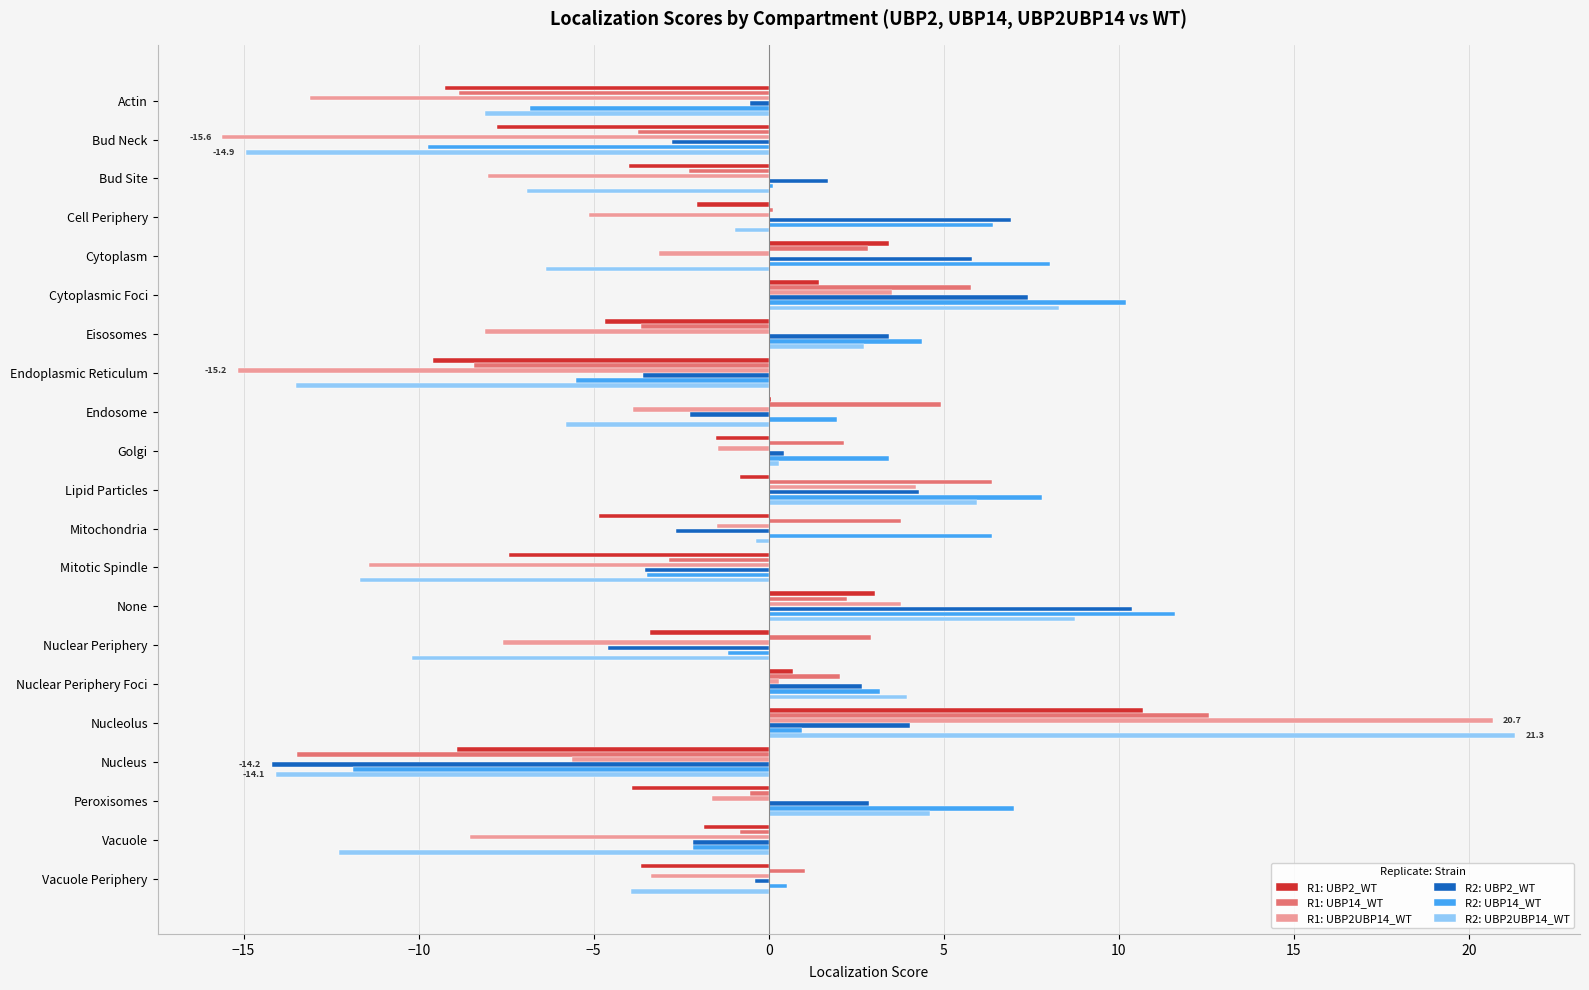

Which series changed the most between Nucleolus and Vacuole?

R2: UBP2UBP14_WT